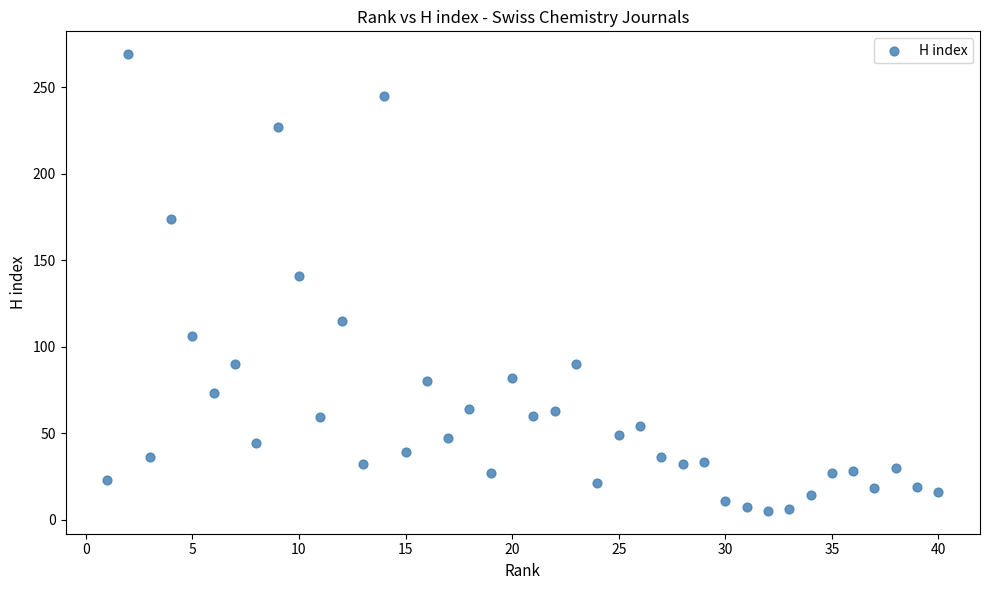

What is the range of Y values (max minus min)?

264